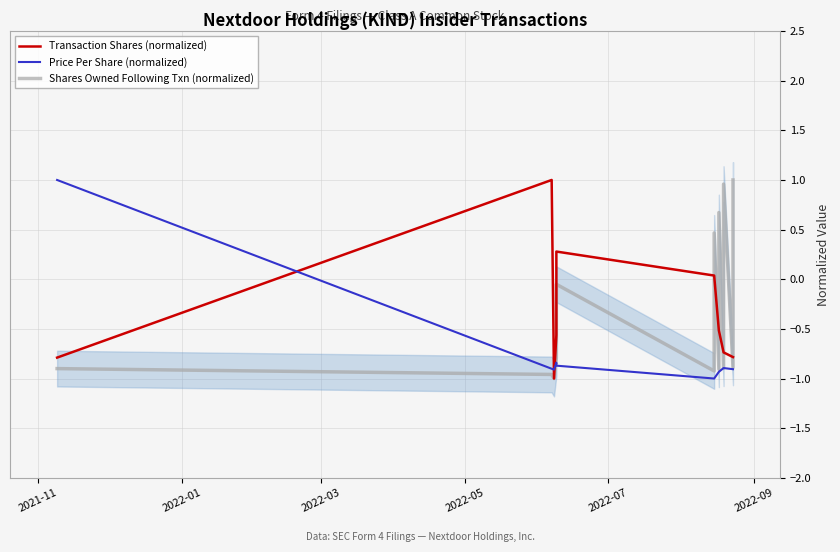

Is the value of Shares Owned Following Txn (normalized) at 2022-09 greater than the value of Transaction Shares (normalized) at 8?

No